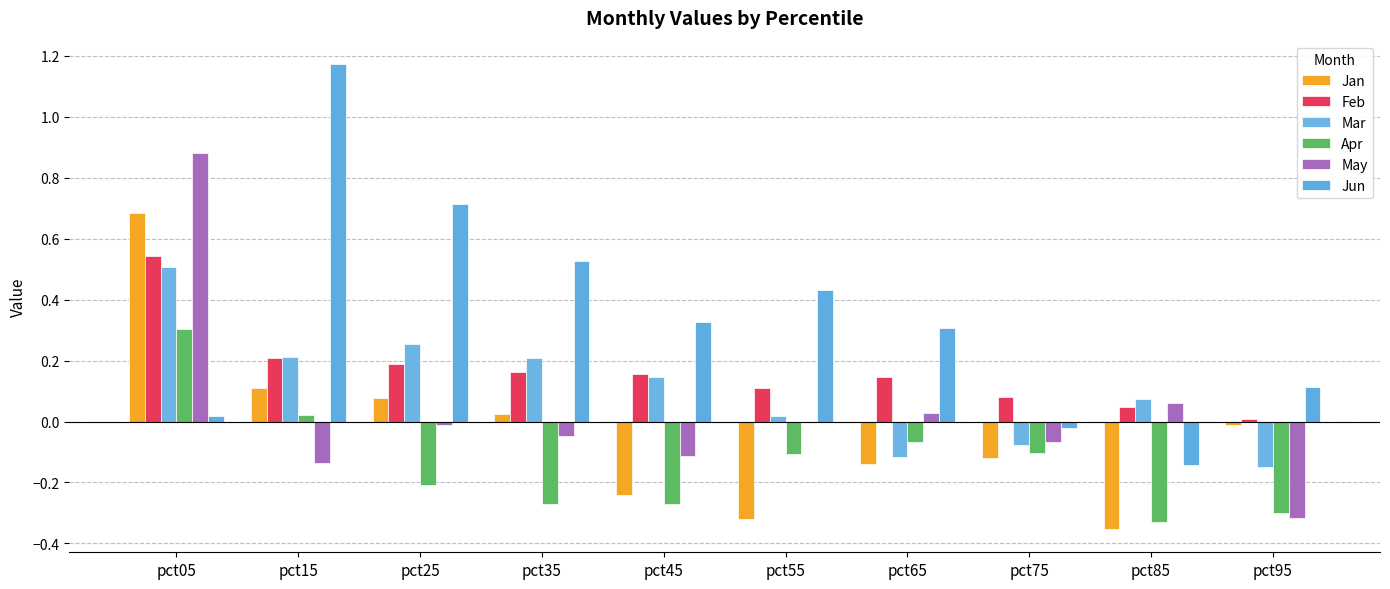

How many series are shown in this chart?

6